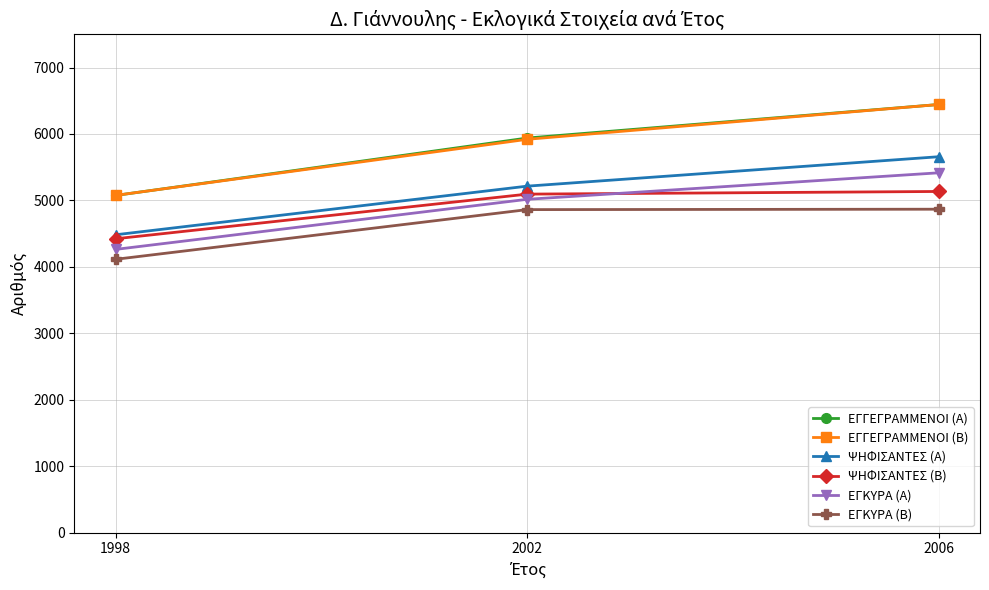

Which series has the widest spread of values?

ΕΓΓΕΓΡΑΜΜΕΝΟΙ (Α)